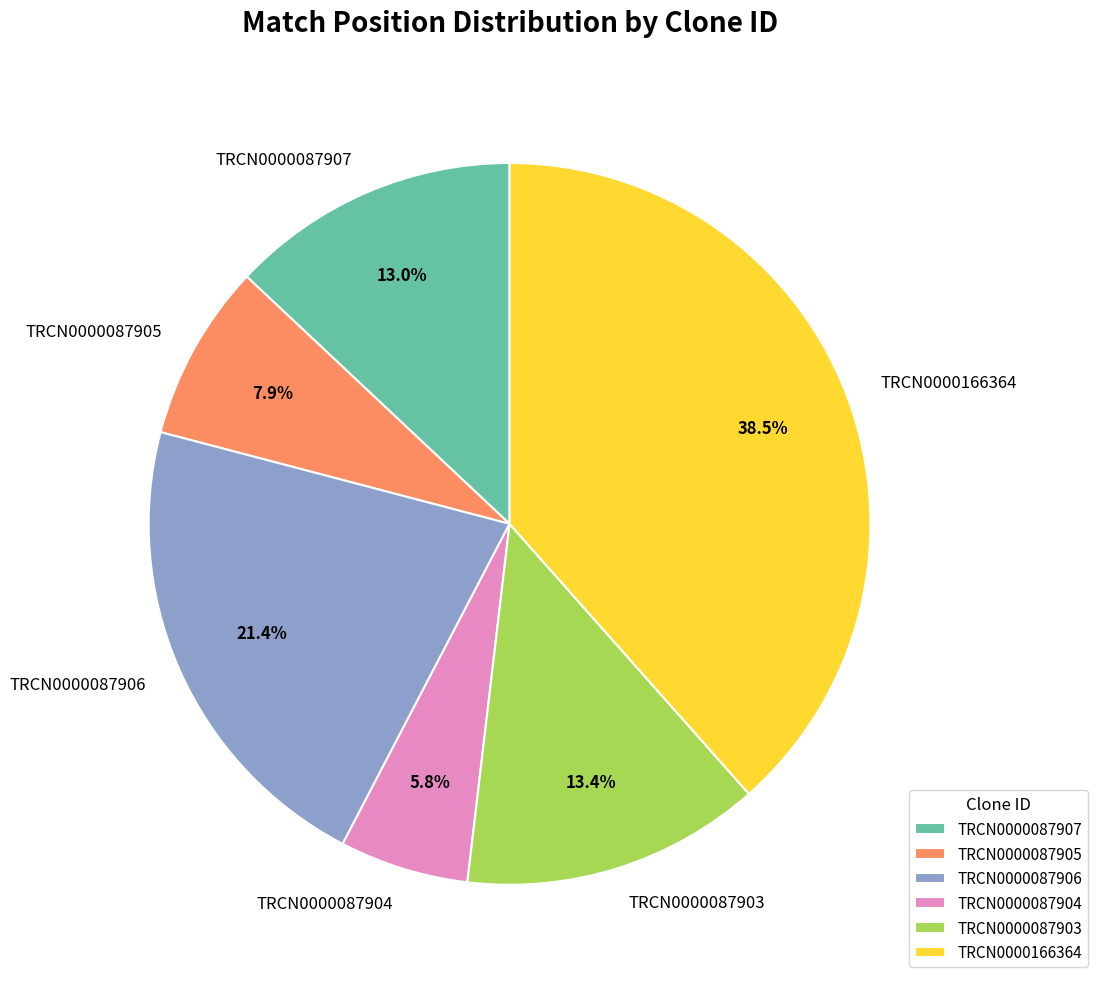

How many segments does this pie chart have?

6